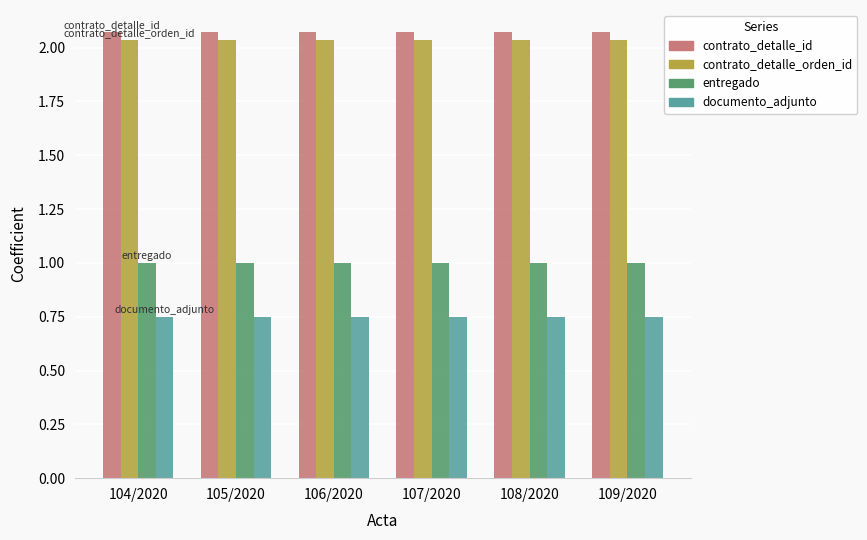

What is the value of the entregado bar at the 5th from the left?

1.0